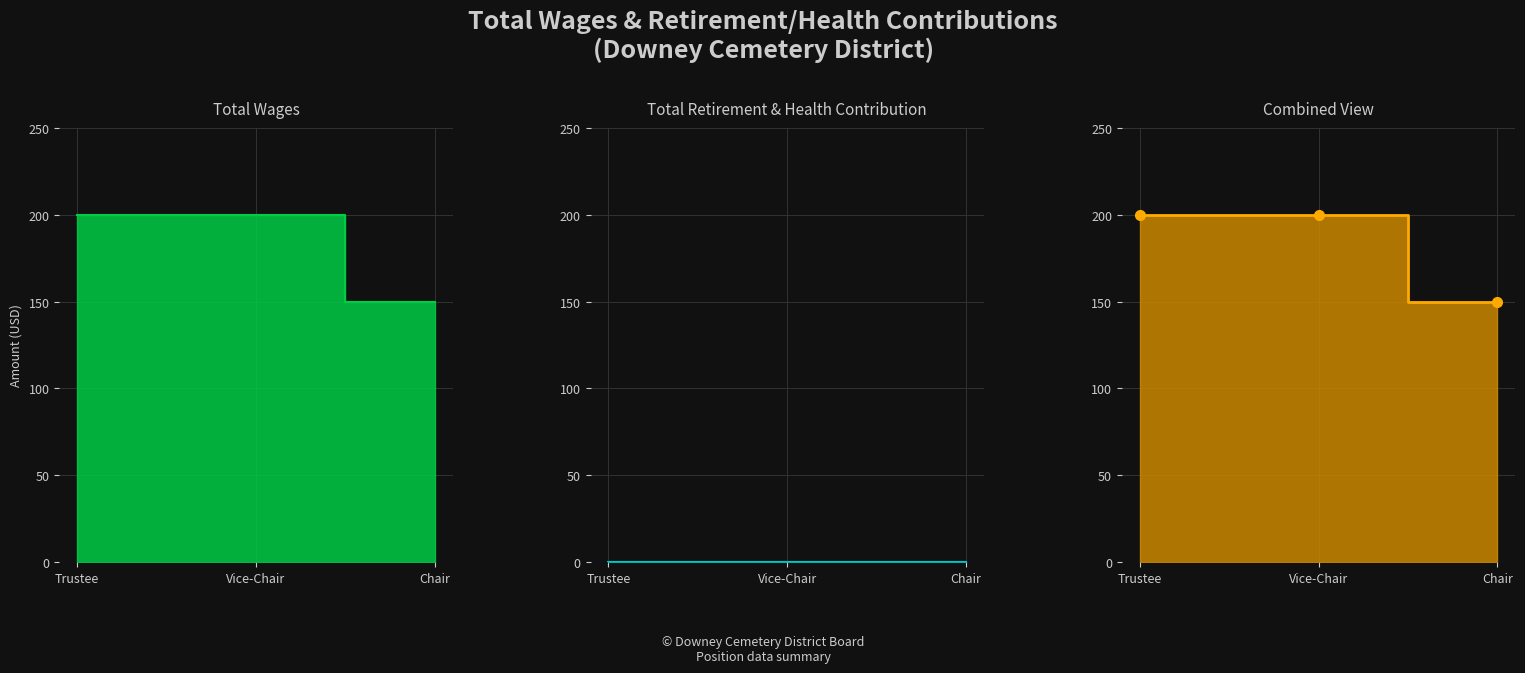

What is the value of the 1st point from the left?

200